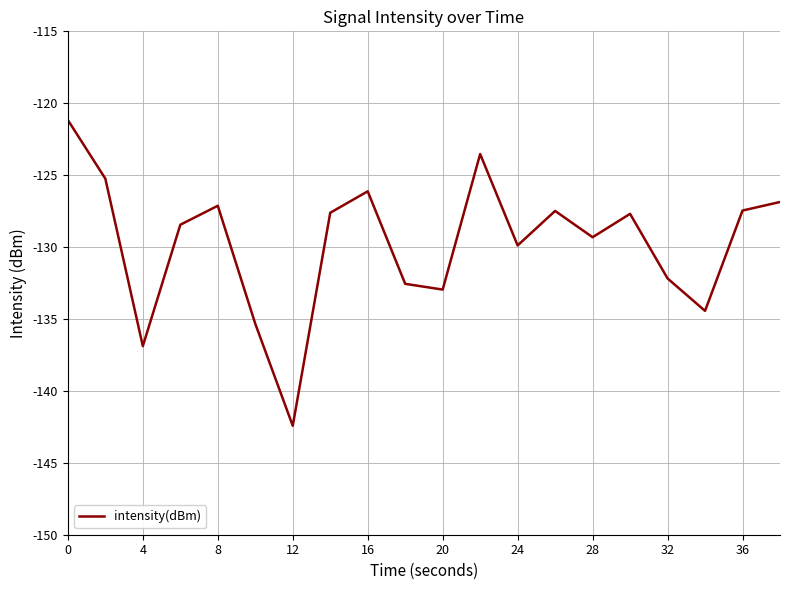

What is the difference between the maximum and minimum values?

21.3